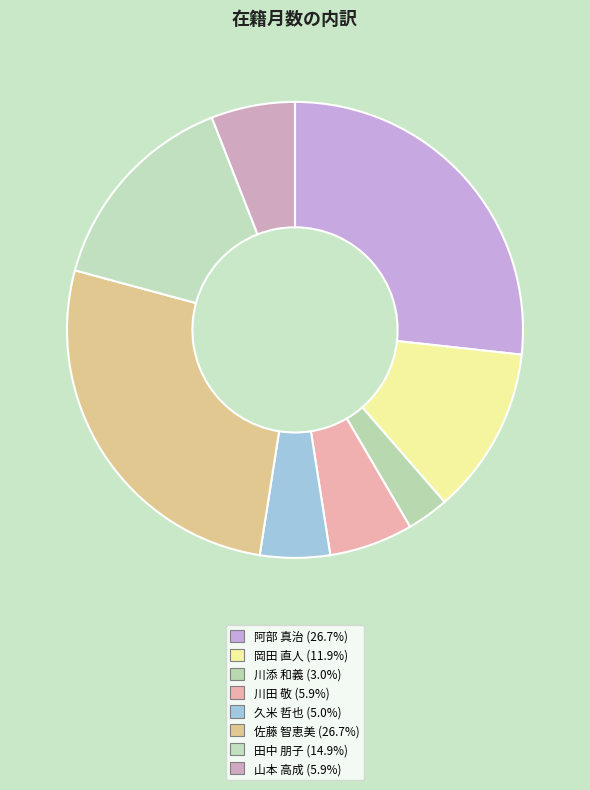

Does any single category account for the majority?

No